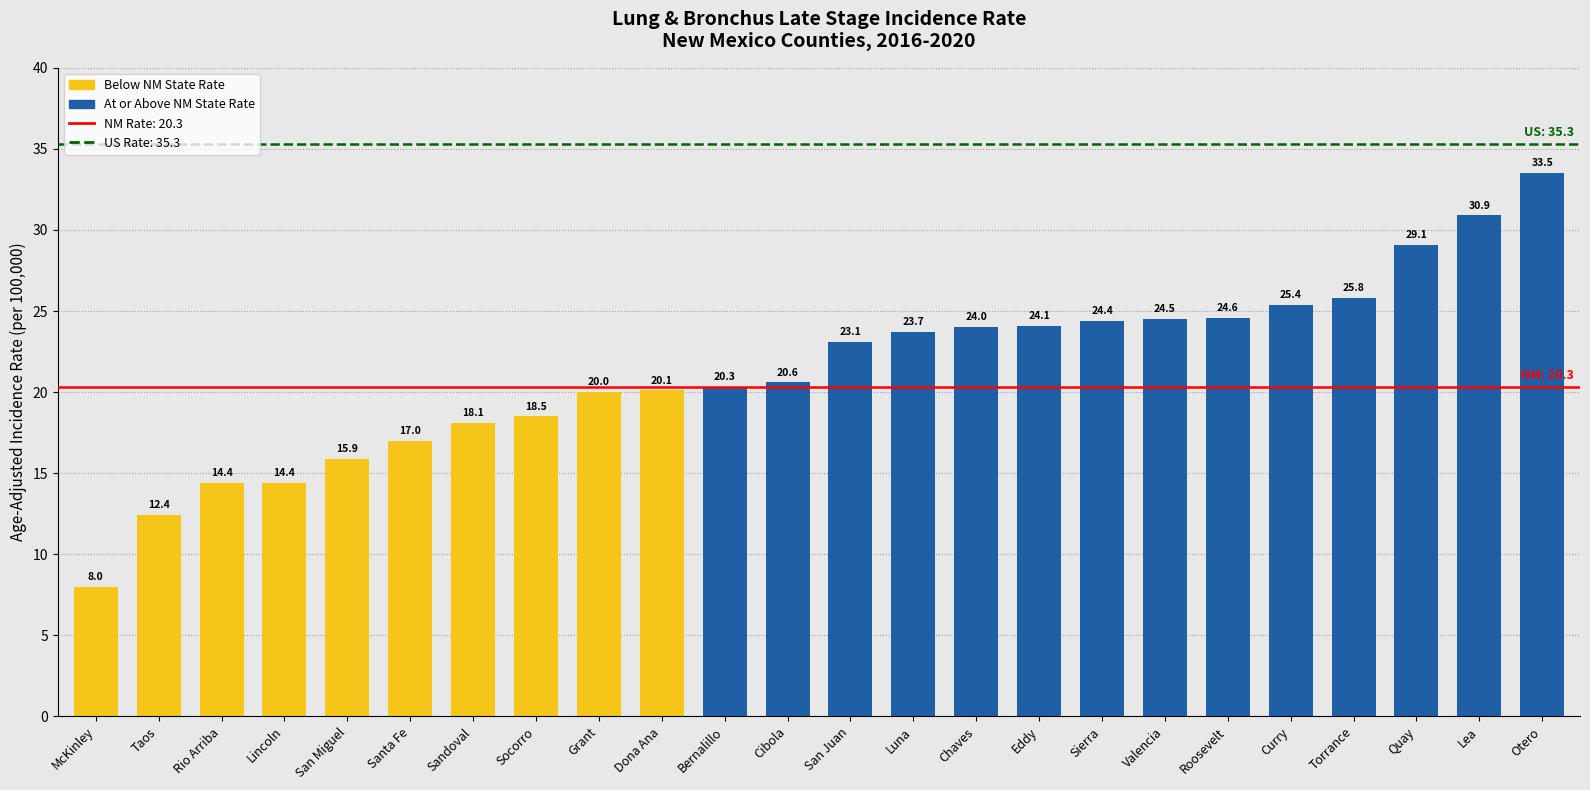

Reading left to right, extract all data points from this chart.

McKinley=8.0	Taos=12.4	Rio Arriba=14.4	Lincoln=14.4	San Miguel=15.9	Santa Fe=17.0	Sandoval=18.1	Socorro=18.5	Grant=20.0	Dona Ana=20.1	Bernalillo=20.3	Cibola=20.6	San Juan=23.1	Luna=23.7	Chaves=24.0	Eddy=24.1	Sierra=24.4	Valencia=24.5	Roosevelt=24.6	Curry=25.4	Torrance=25.8	Quay=29.1	Lea=30.9	Otero=33.5